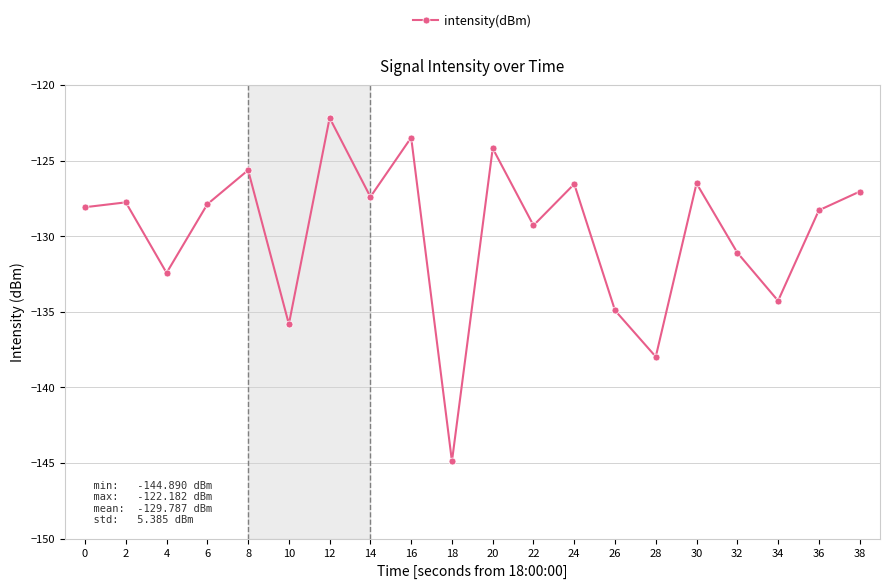

At which category does the chart reach its peak across all series?

12